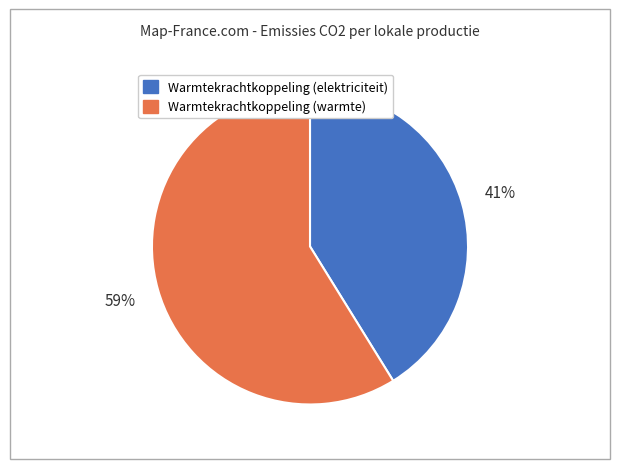

Count the number of slices in the pie.

2